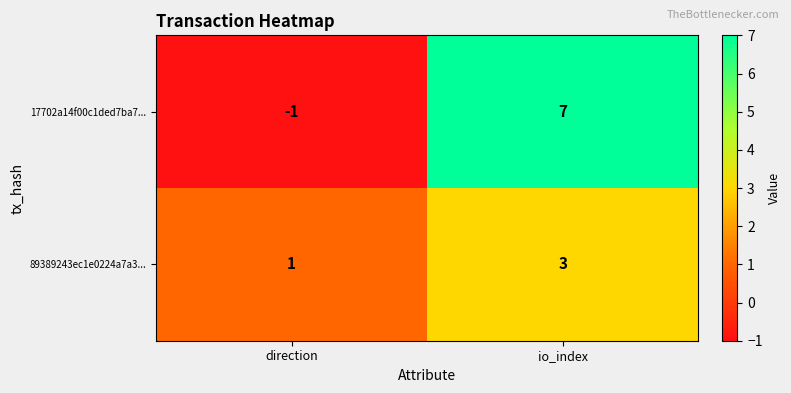

What is the maximum value for 89389243ec1e0224a7a3...?

3